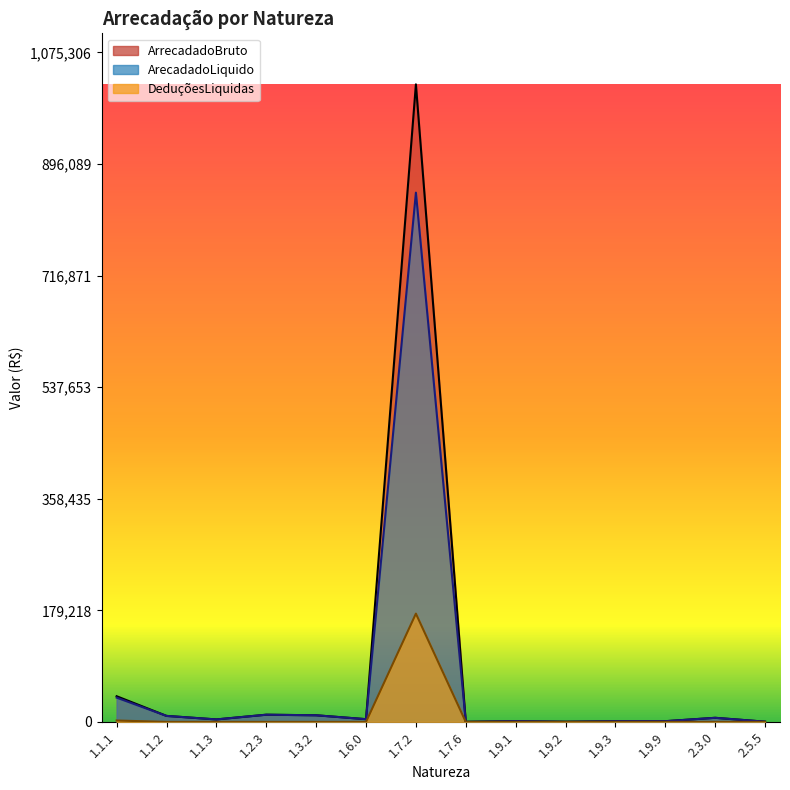

True or false: ArecadadoLiquido has a value of 10647.1 at 1.3.2.

True